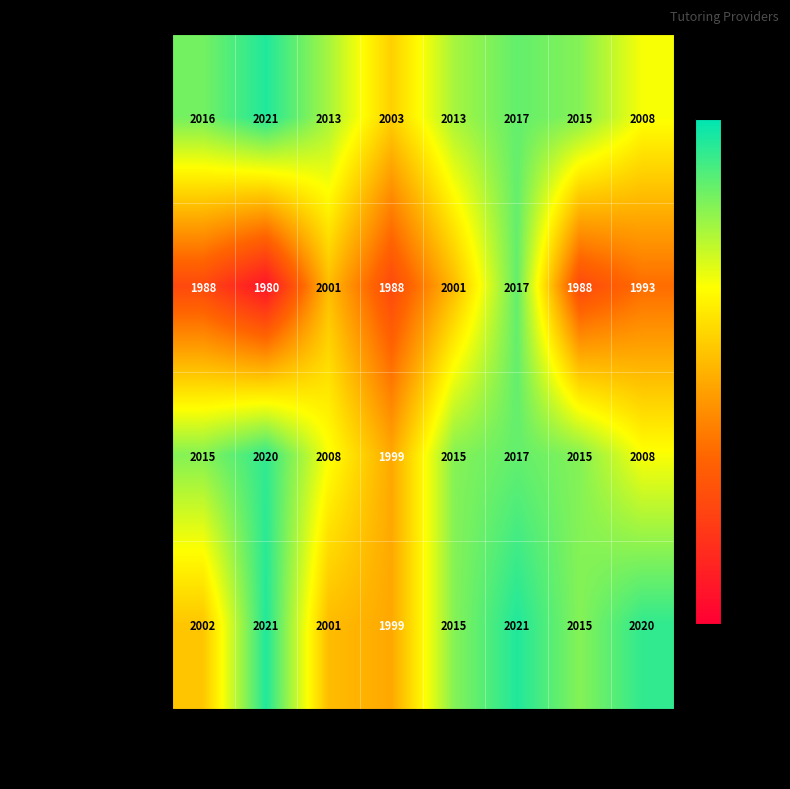

Is it true that Tutoring Program equals 2013 at Michigan?

True